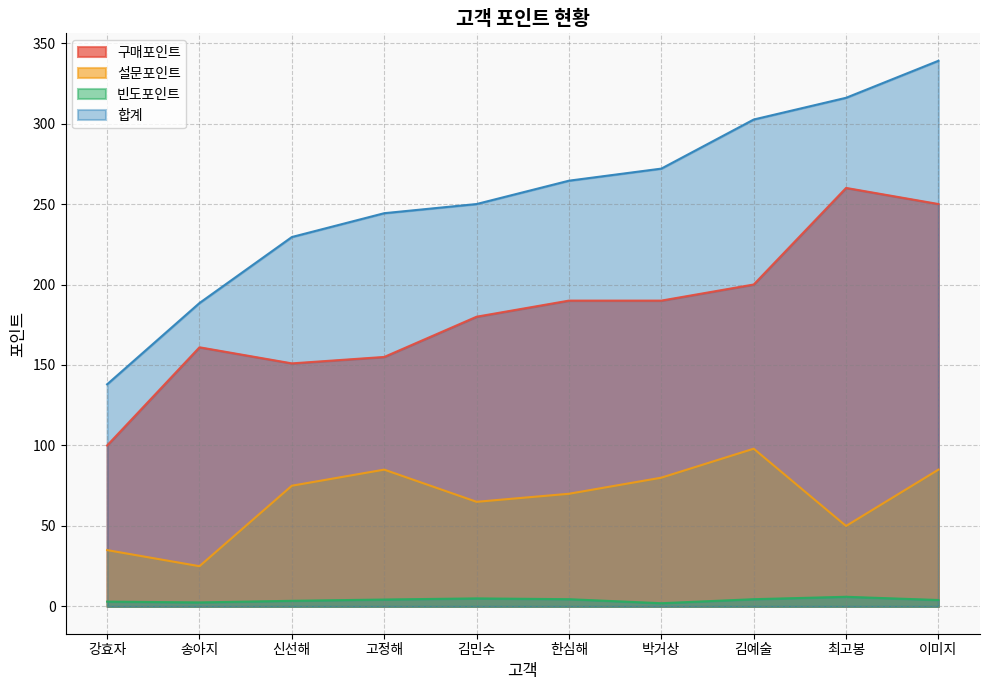

Count the number of data series in this chart.

4